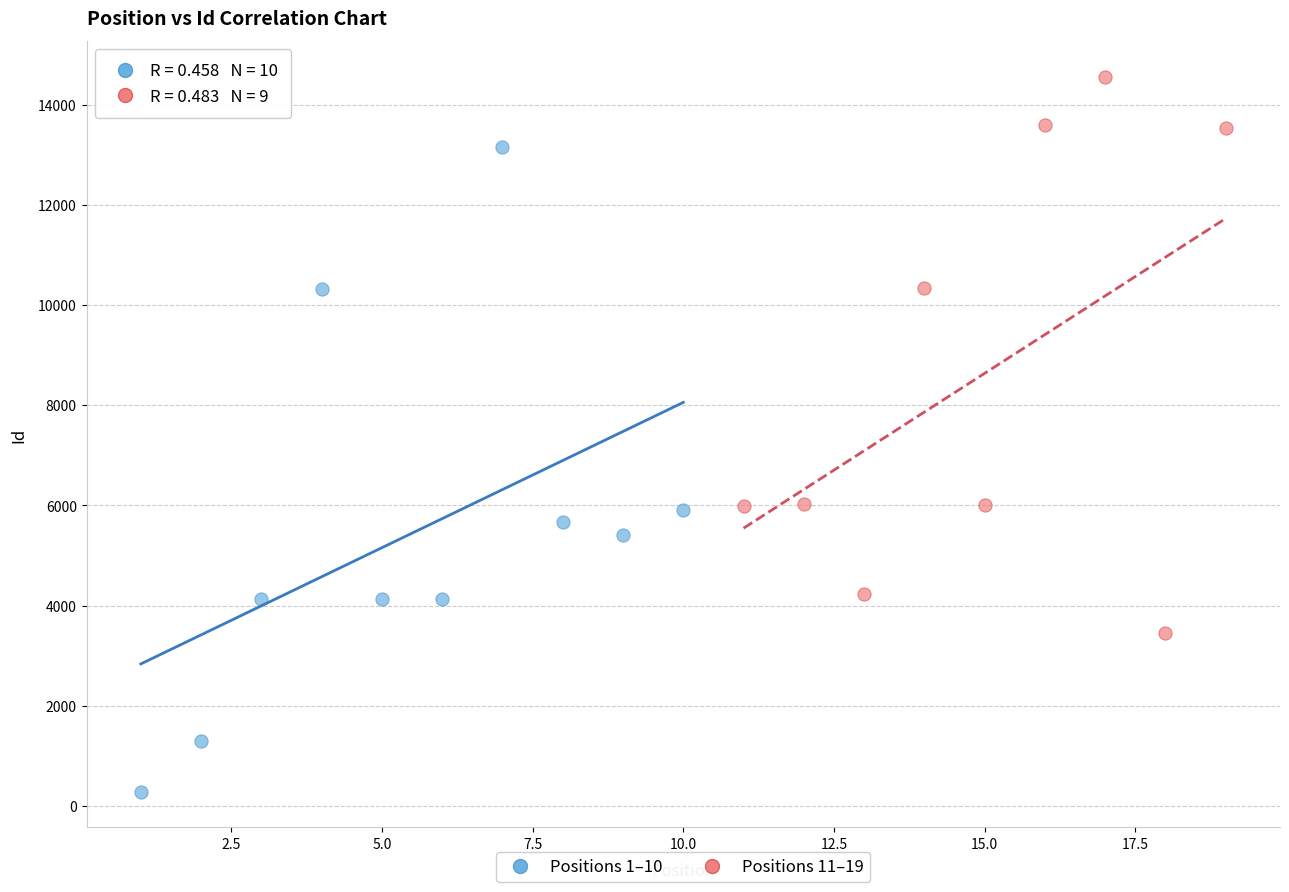

Which series reaches the minimum Y coordinate?

Positions 1–10